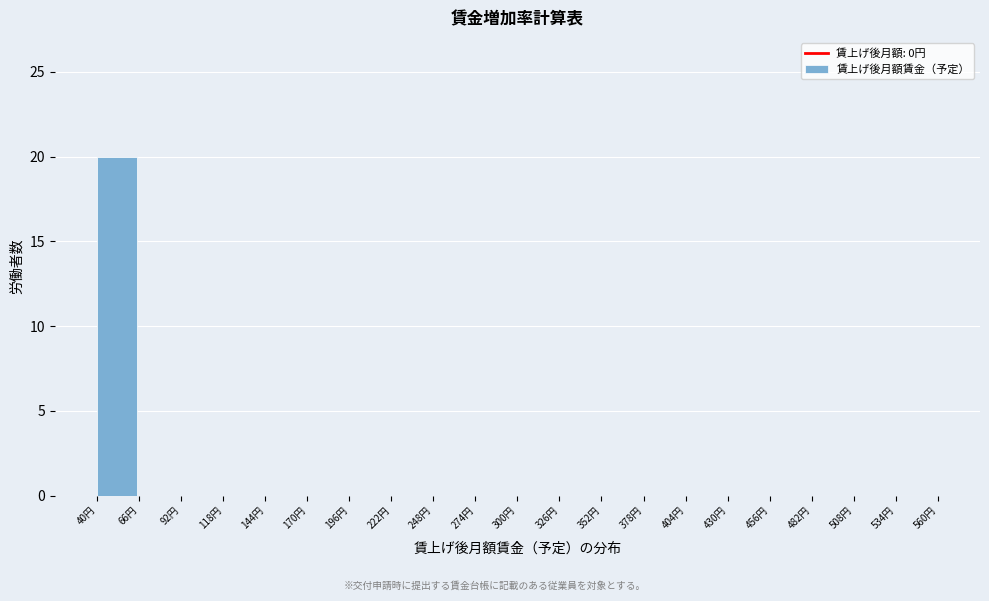

Reading left to right, extract all data points from this chart.

40円=20	66円=0	92円=0	118円=0	144円=0	170円=0	196円=0	222円=0	248円=0	274円=0	300円=0	326円=0	352円=0	378円=0	404円=0	430円=0	456円=0	482円=0	508円=0	534円=0